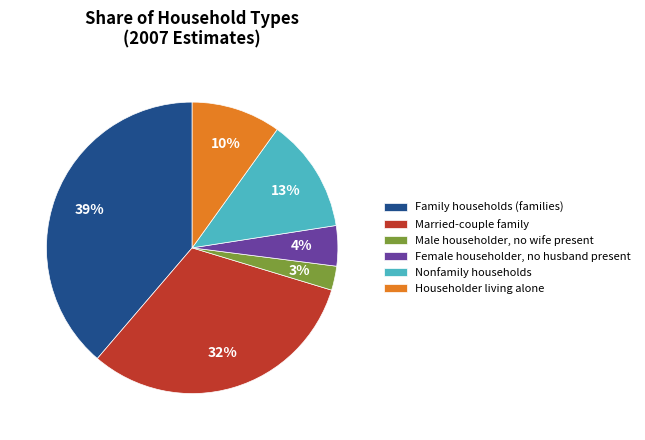

To the nearest percent, what portion does Male householder, no wife present represent?

3%